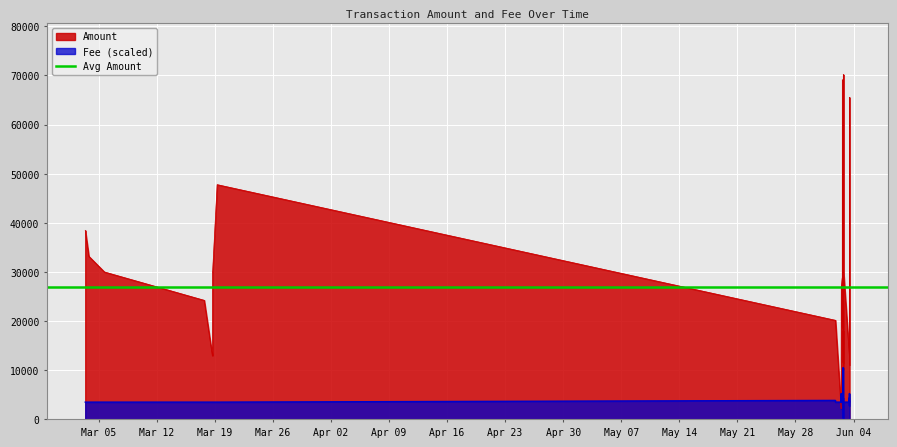

How many intersections are there between Fee and Amount?

2